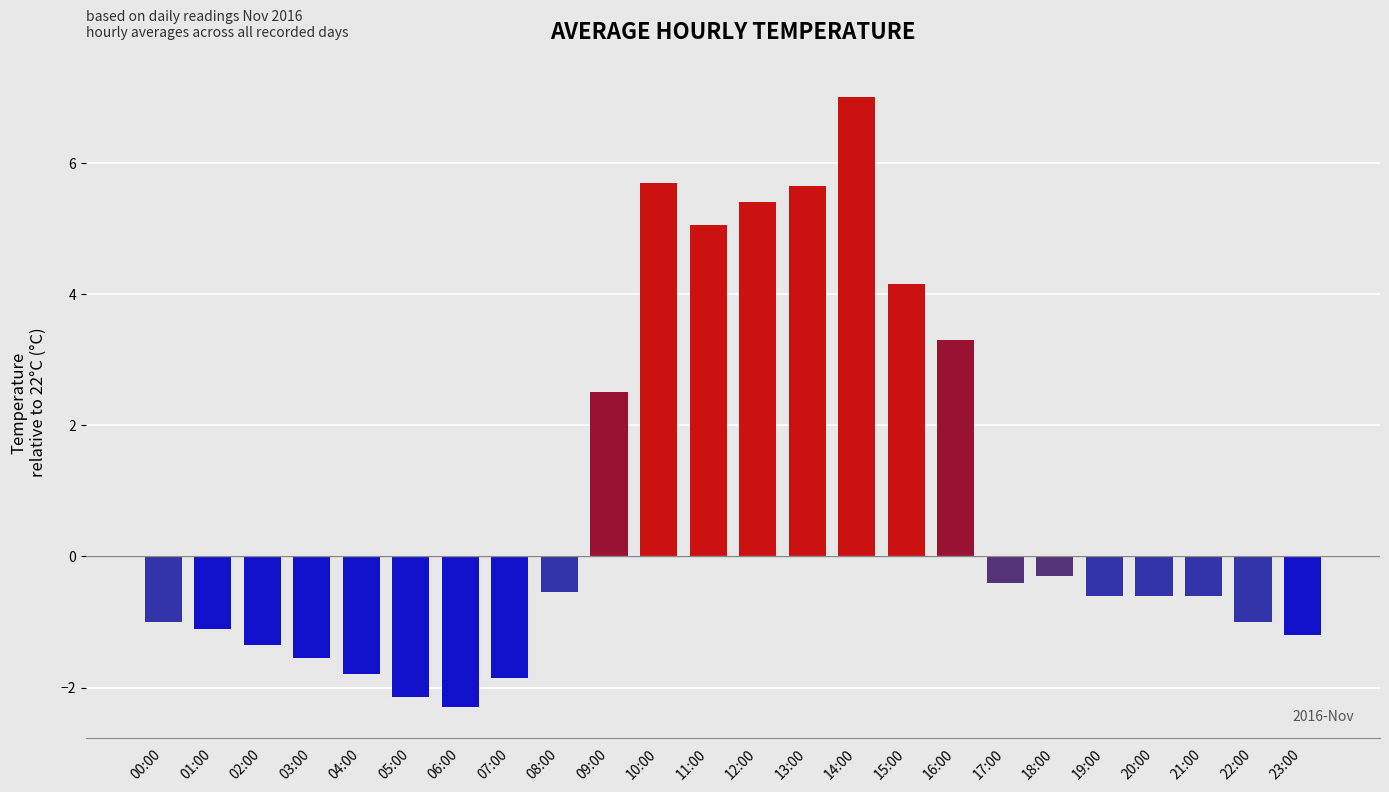

Does the chart contain any negative values?

Yes